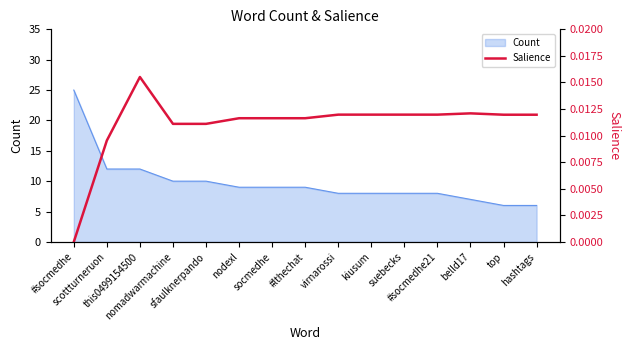

Does the chart display data point markers on the line(s)?

No